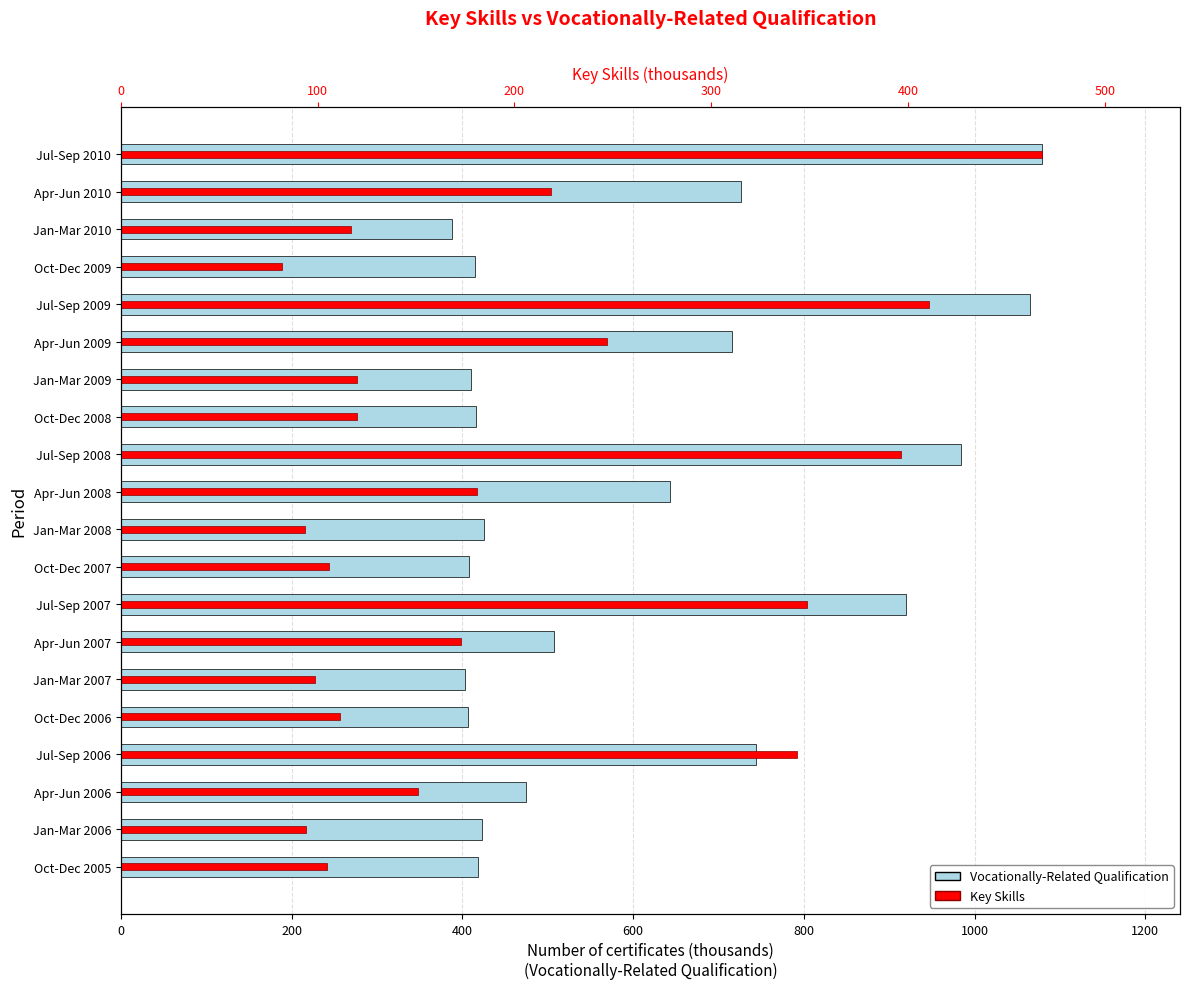

How many bars are there in total?

40